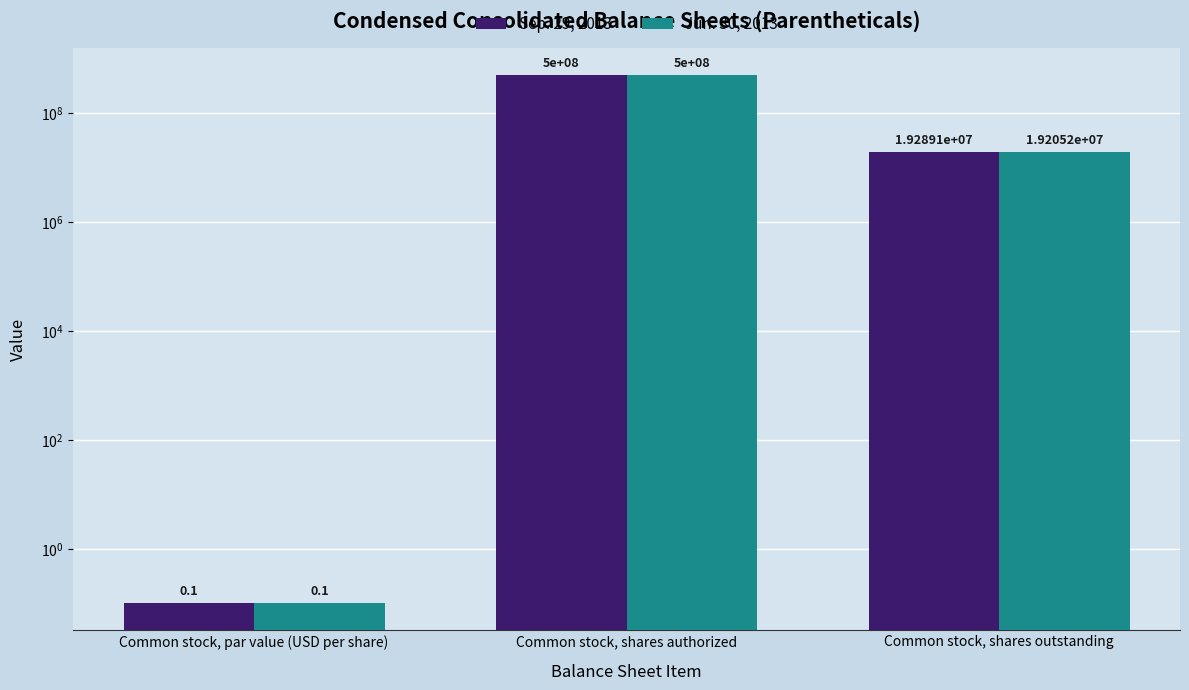

At which label does Jun. 30, 2013 reach its peak?

Common stock, shares authorized